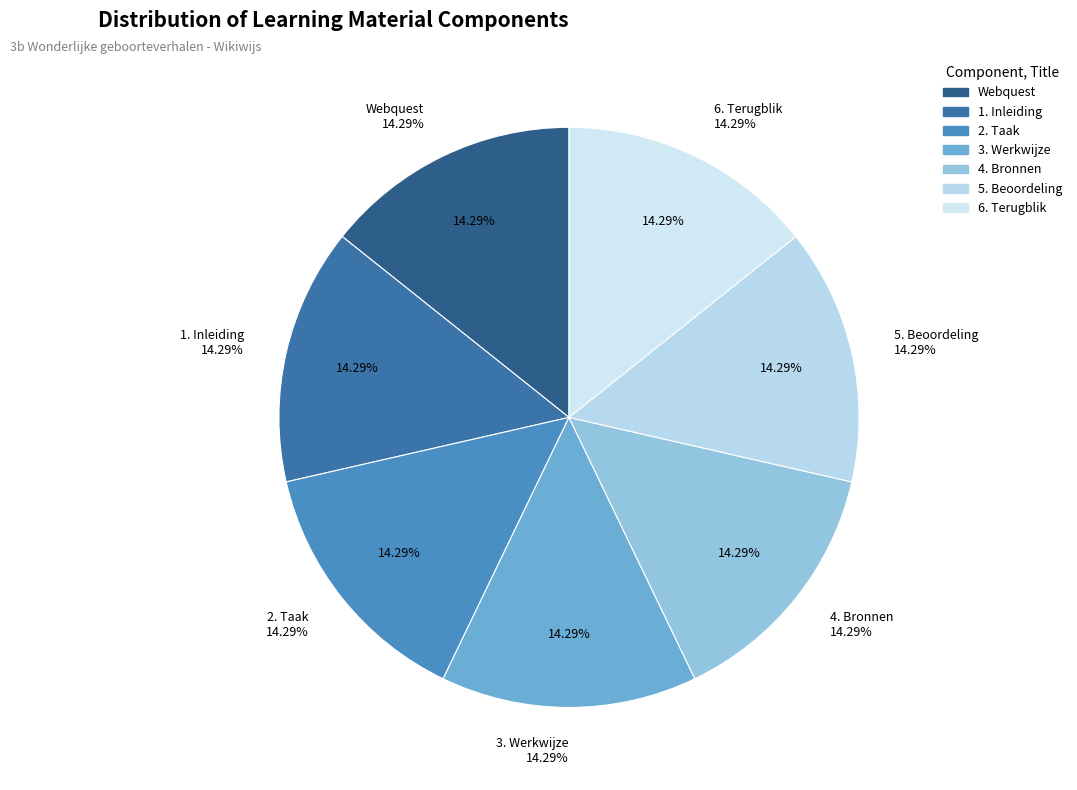

Is 3. Werkwijze the majority of the pie?

No